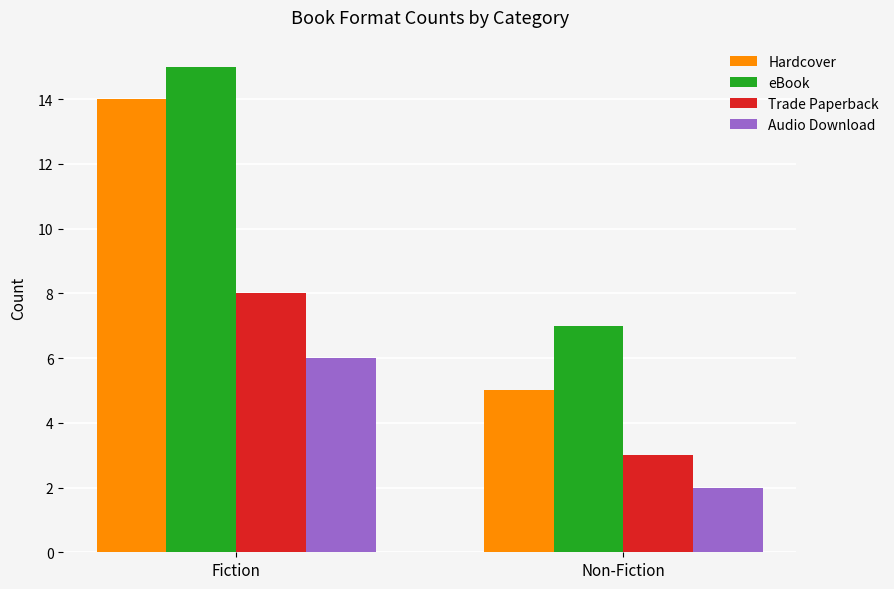

The value of Hardcover at Non-Fiction is 3. True or false?

False